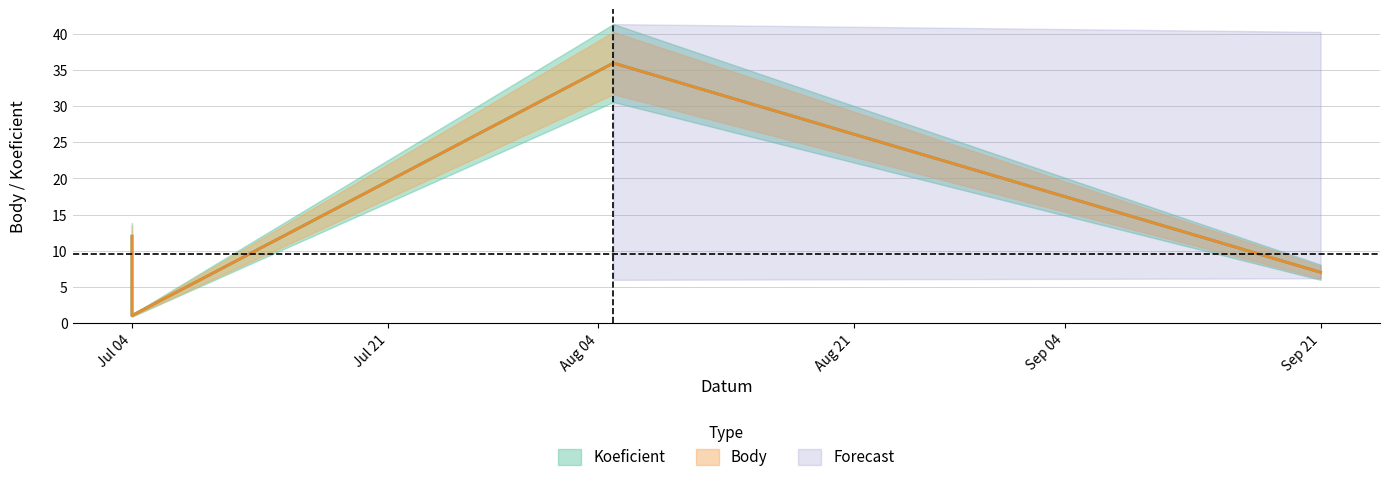

How many data points in Koeficient are less than 12?

2